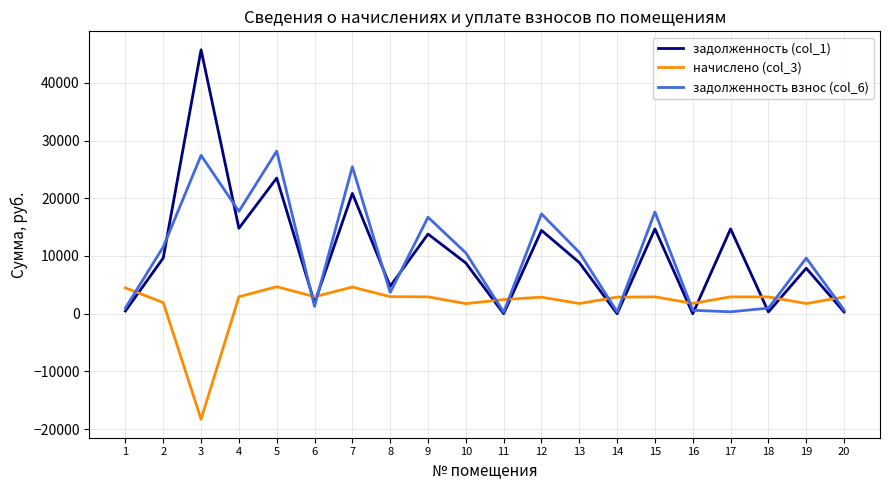

Is the value of задолженность взнос (col_6) at 14 greater than the value of начислено (col_3) at 7?

No